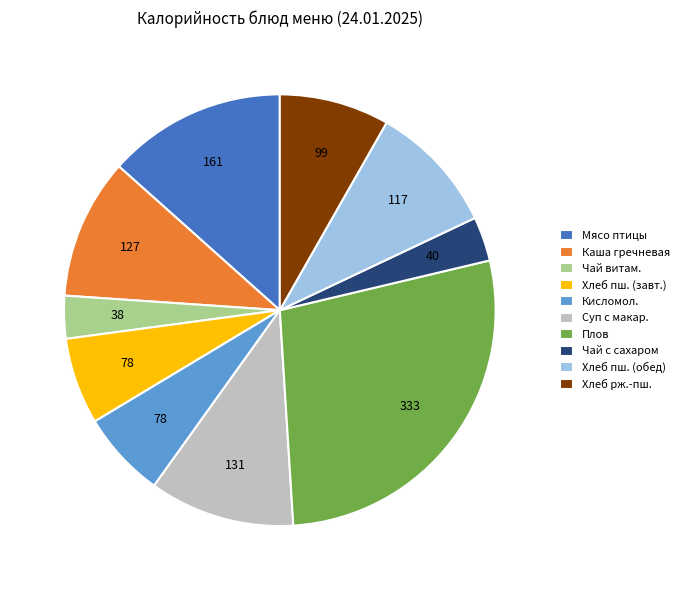

Does Суп с макар. represent more than half of the total?

No